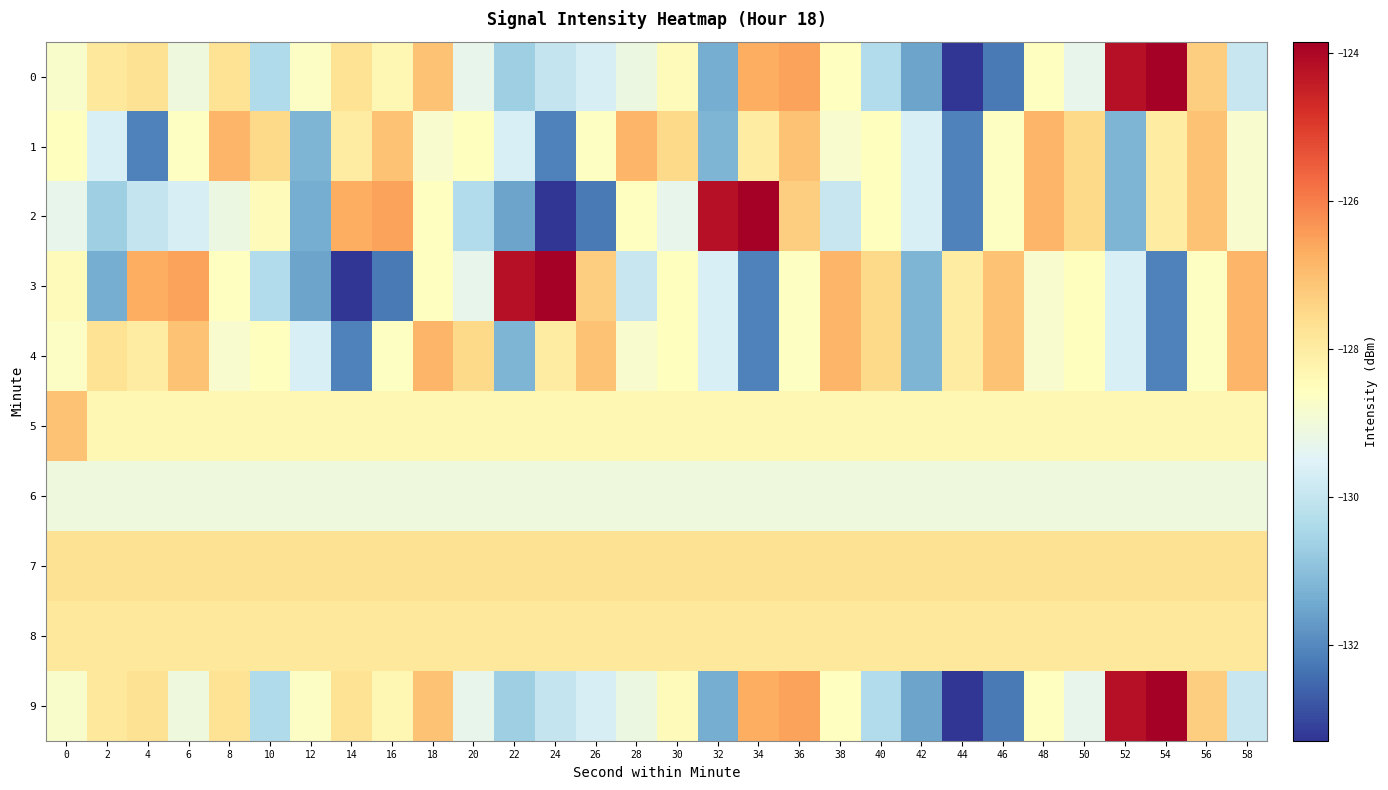

What is the greatest value displayed?

-123.9